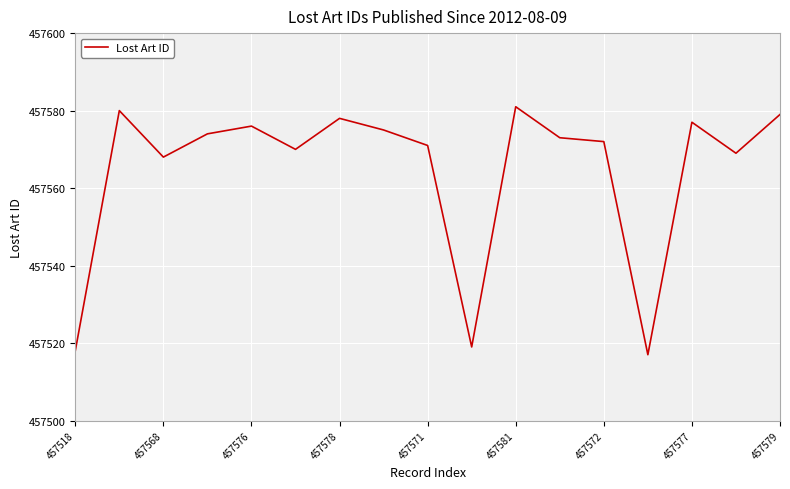

Does the chart display data point markers on the line(s)?

No